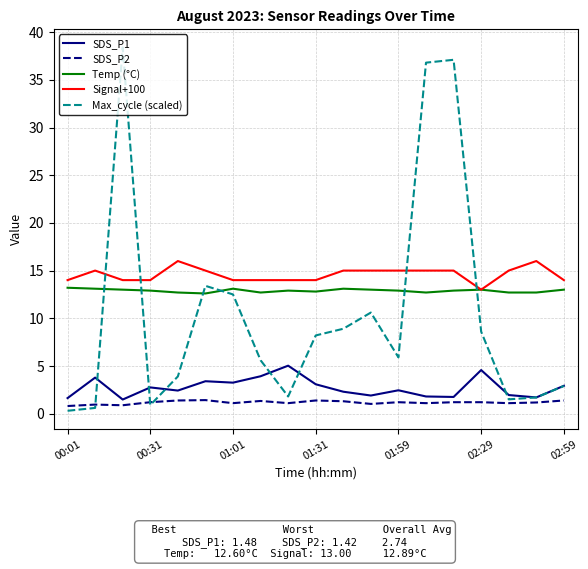

Which series has the widest spread of values?

Max_cycle (scaled)